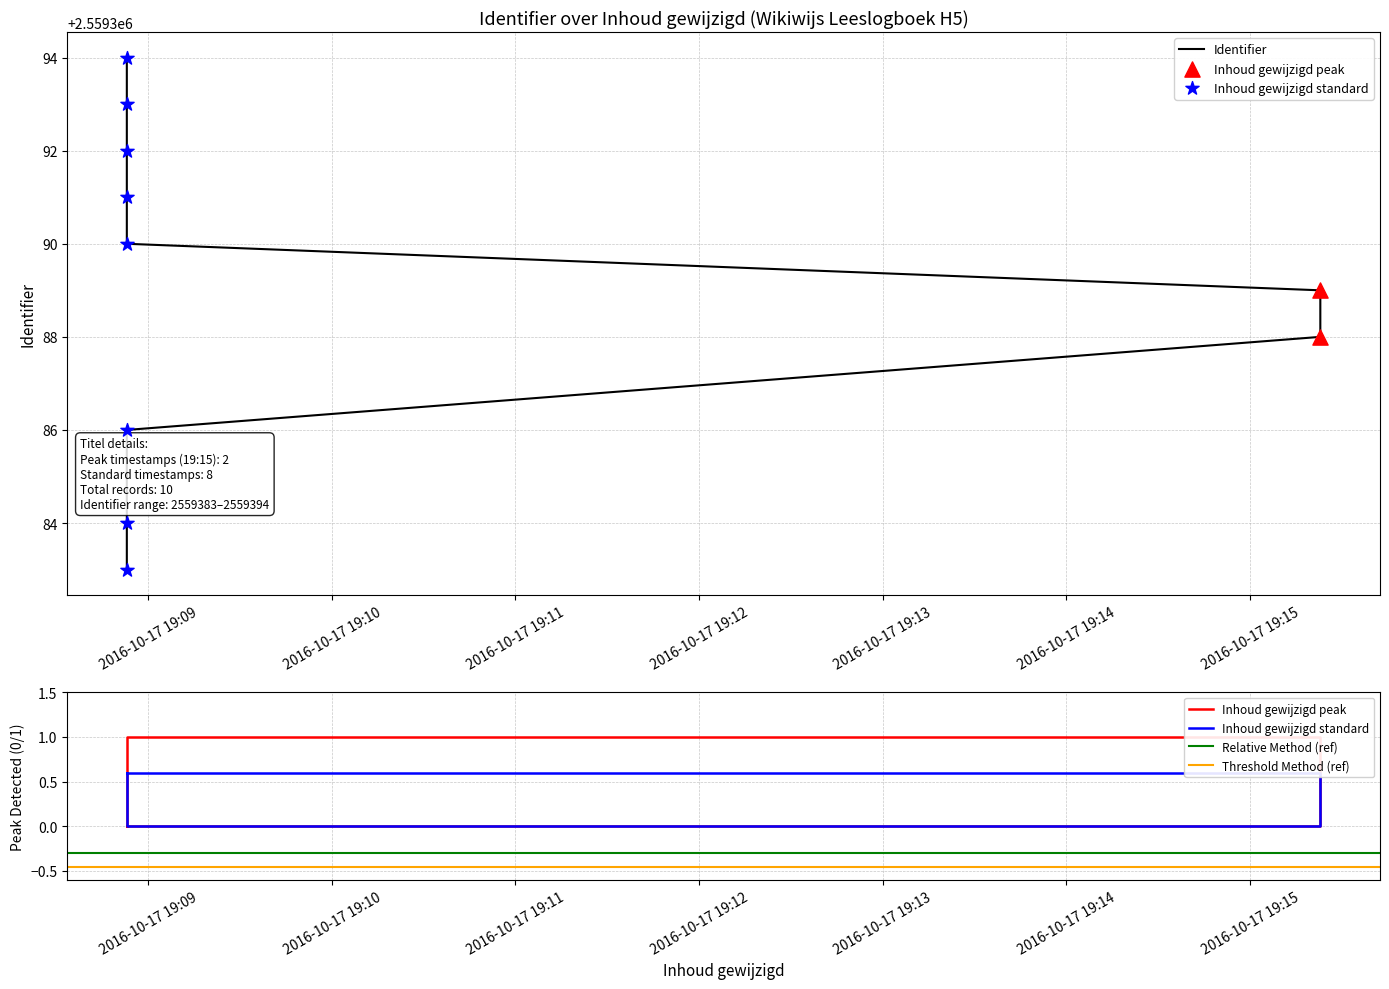

Approximately how many times larger is the value at 2016-10-17 19:08:53 compared to 2016-10-17 19:08:53?

1.0